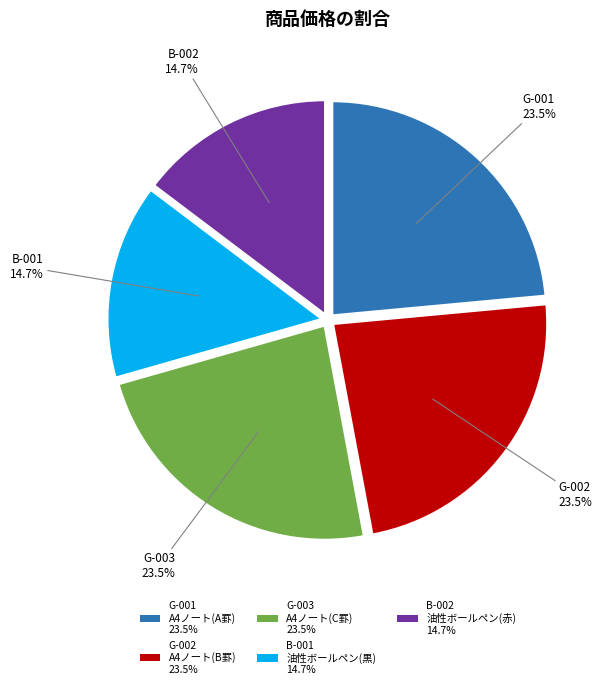

To the nearest percent, what is the difference between the largest and smallest slice percentages?

9%